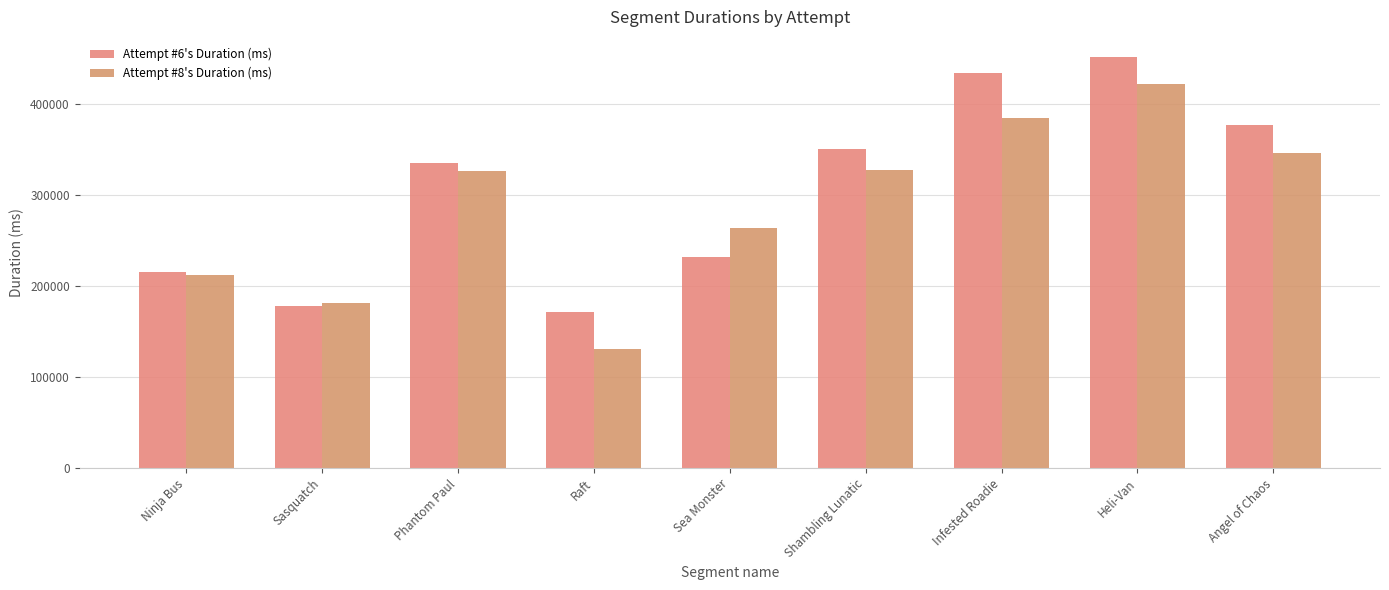

Reading right to left, transcribe all the data shown in this chart.

Attempt #6's Duration (ms): Angel of Chaos=376417	Heli-Van=451120	Infested Roadie=433537	Shambling Lunatic=350450	Sea Monster=232067	Raft=171933	Phantom Paul=335051	Sasquatch=177515	Ninja Bus=214853
Attempt #8's Duration (ms): Angel of Chaos=345641	Heli-Van=422345	Infested Roadie=384737	Shambling Lunatic=327858	Sea Monster=263387	Raft=131166	Phantom Paul=326218	Sasquatch=180901	Ninja Bus=212292